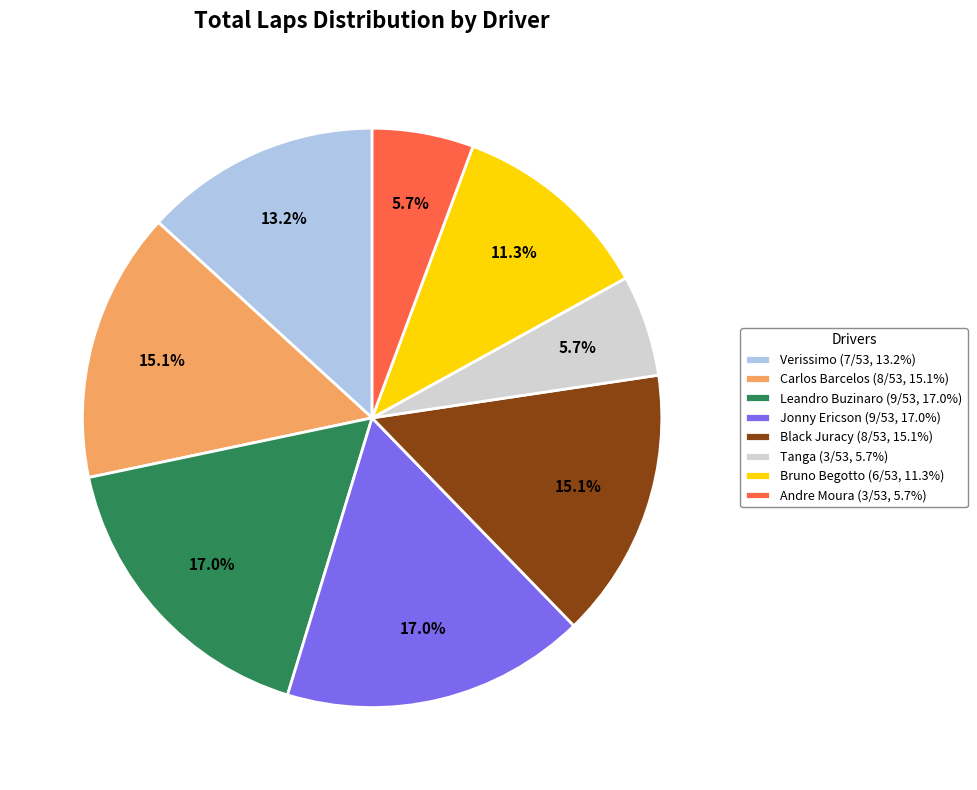

How many segments does this pie chart have?

8